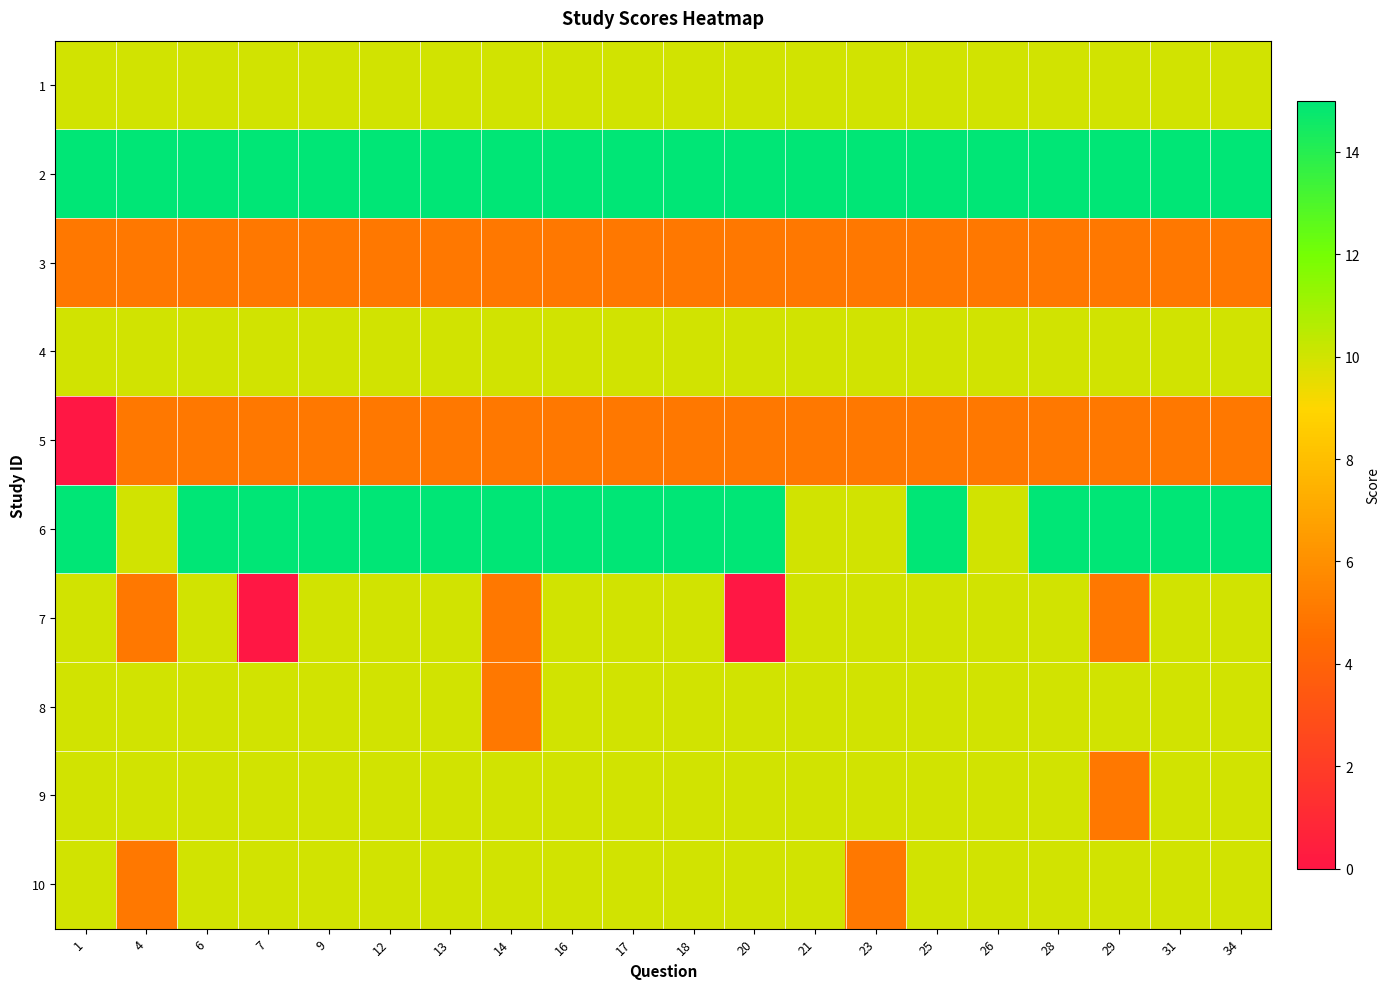

Between 14 and 28, which is larger?

14